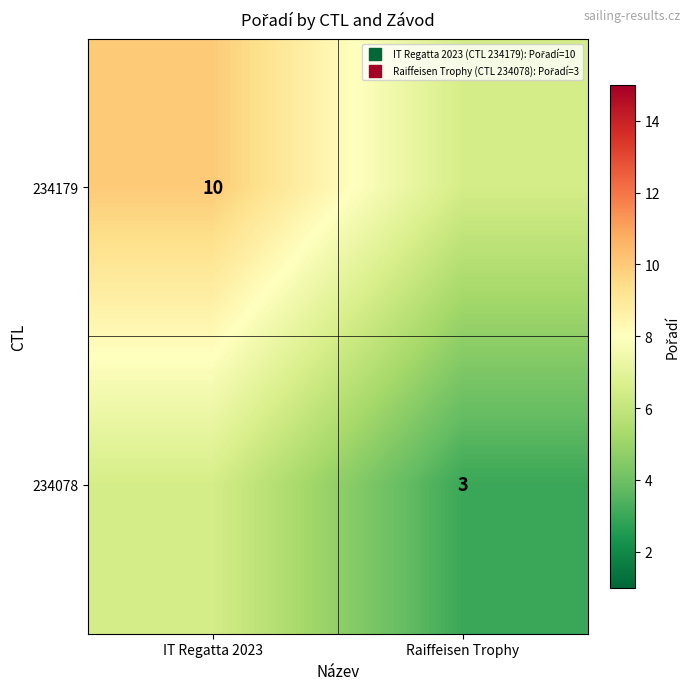

What is the spread (max minus min) of values at Raiffeisen Trophy?

3.5